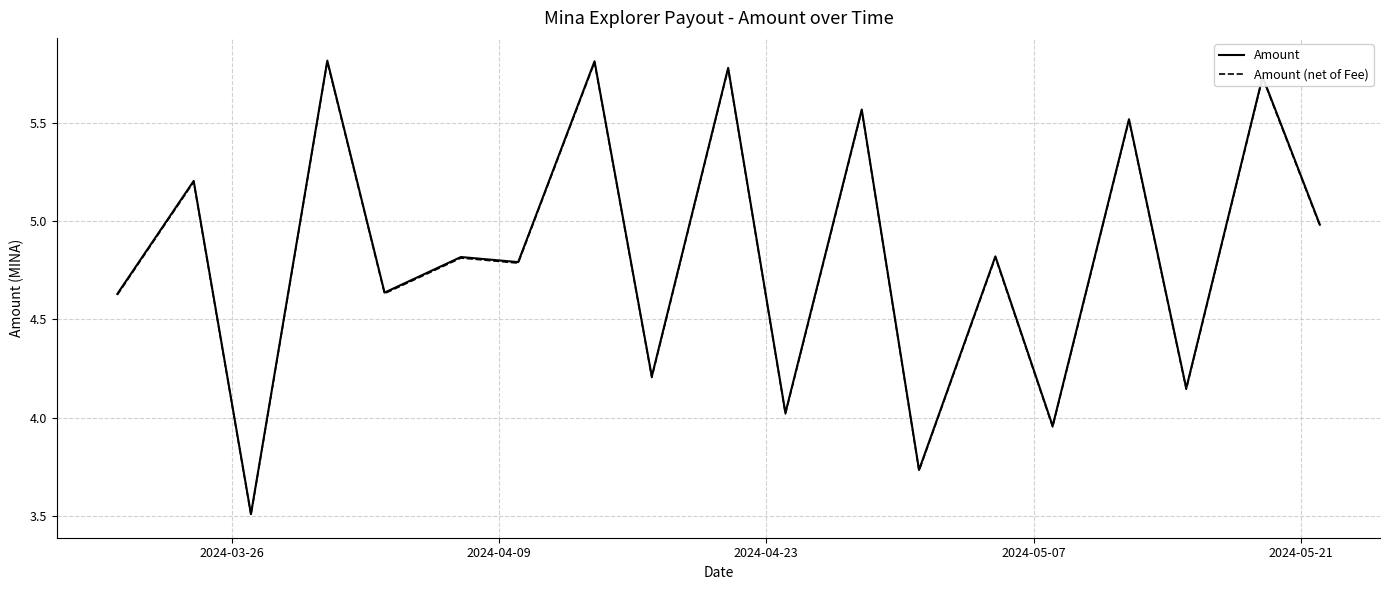

What is the smallest value displayed?

3.5